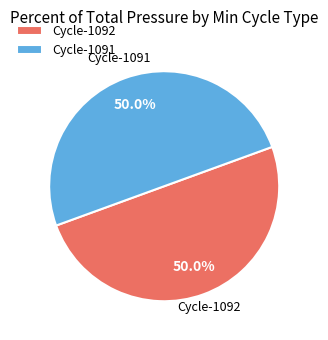

What is the ratio of the value at Cycle-1092 to the value at Cycle-1091?

1.0